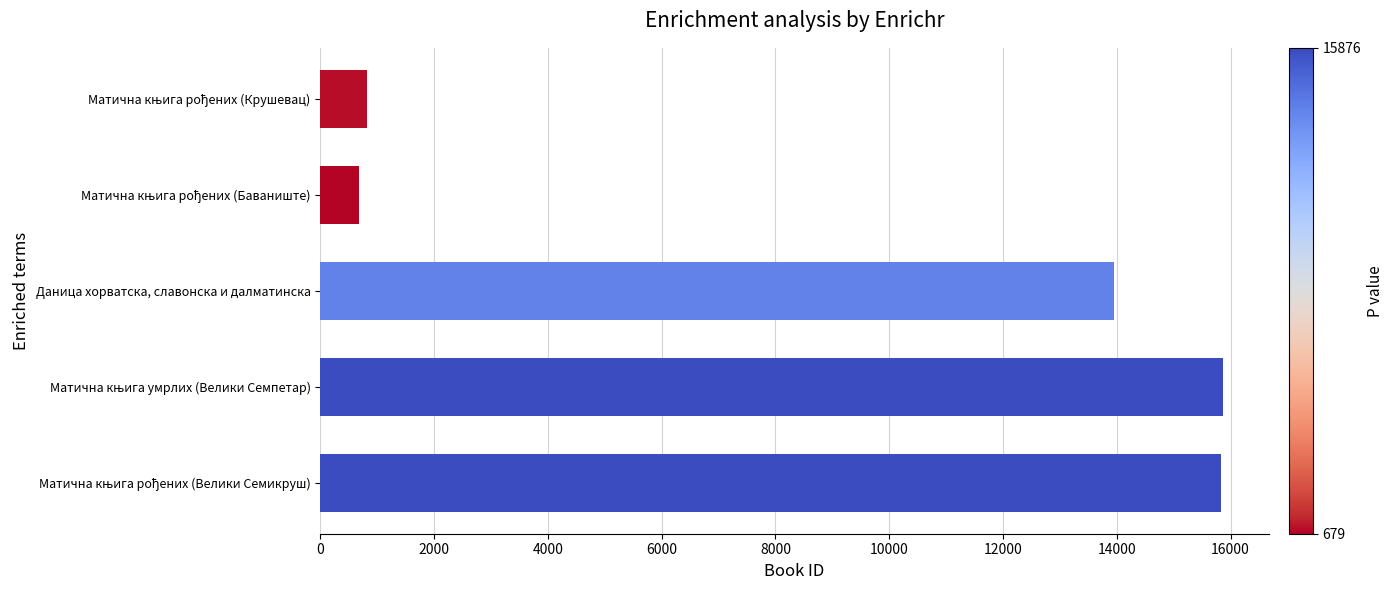

The chart shows a value of 13950 at Даница хорватска, славонска и далматинска. True or false?

True